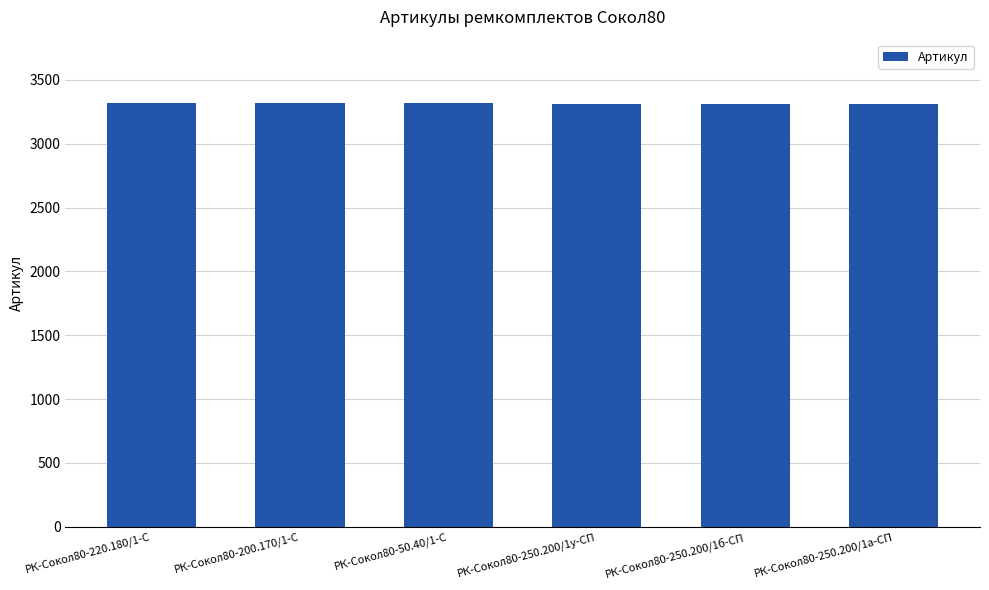

The chart shows a value of 3313 at РК-Сокол80-250.200/1б-СП. True or false?

True